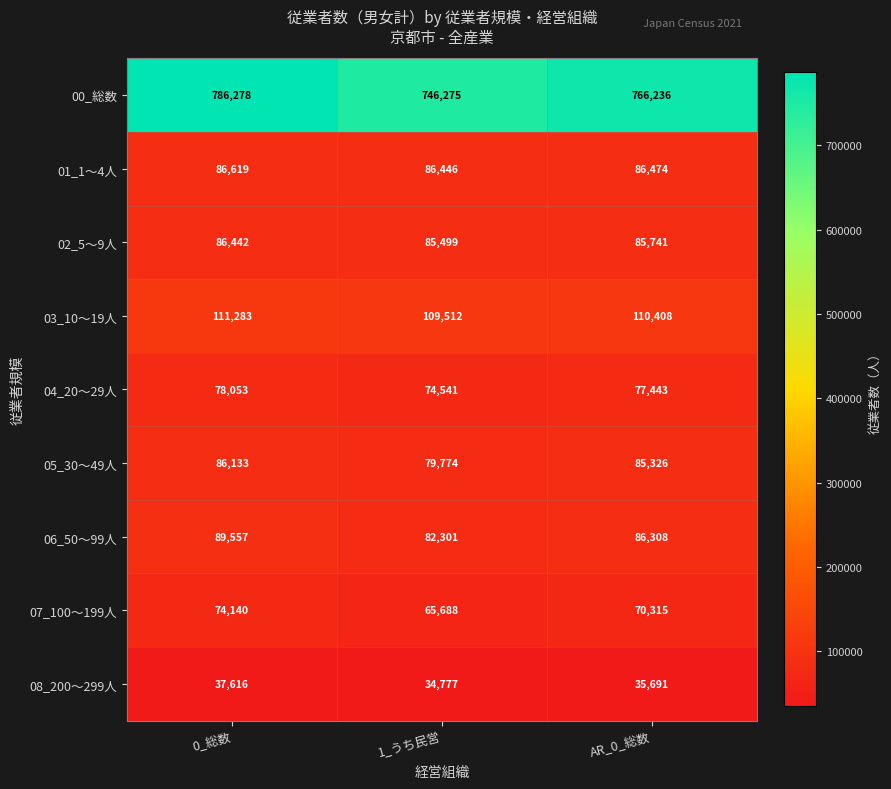

Reading left to right, transcribe all the data shown in this chart.

00_総数: 786278	746275	766236
01_1～4人: 86619	86446	86474
02_5～9人: 86442	85499	85741
03_10～19人: 111283	109512	110408
04_20～29人: 78053	74541	77443
05_30～49人: 86133	79774	85326
06_50～99人: 89557	82301	86308
07_100～199人: 74140	65688	70315
08_200～299人: 37616	34777	35691